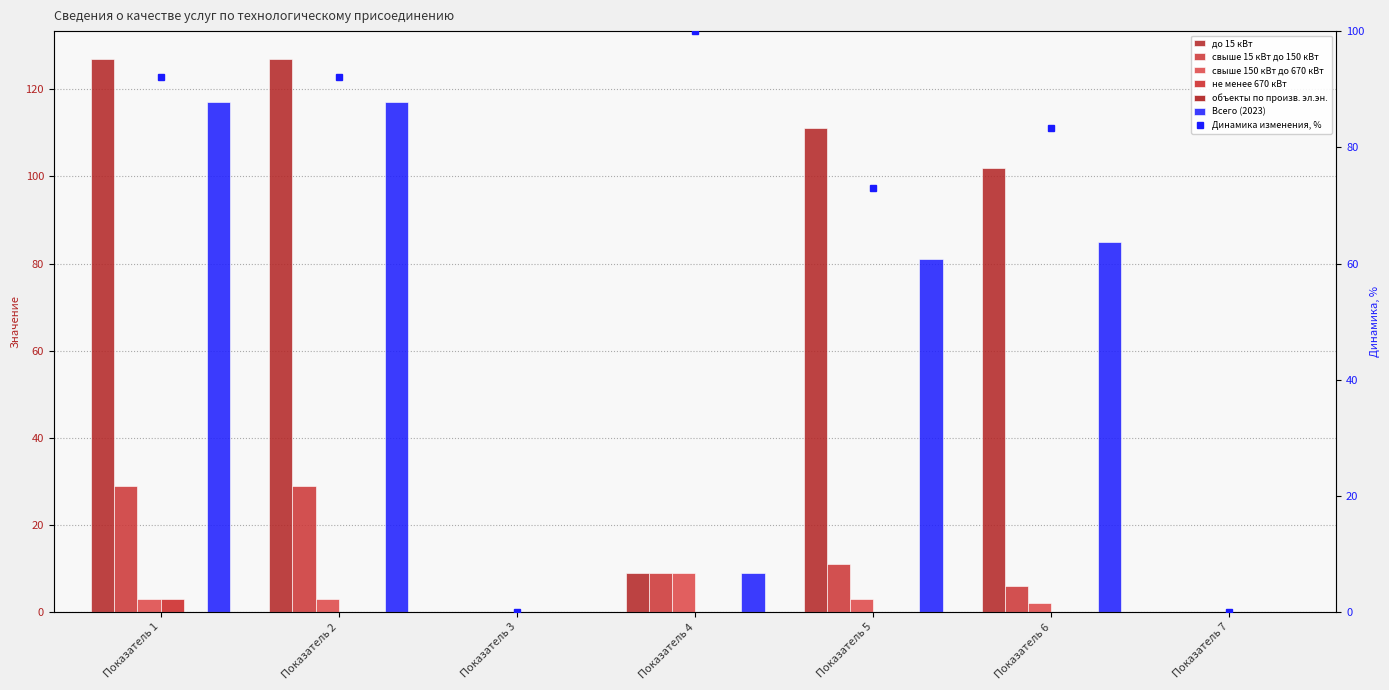

True or false: не менее 670 кВт has a value of 0 at Показатель 2.

True